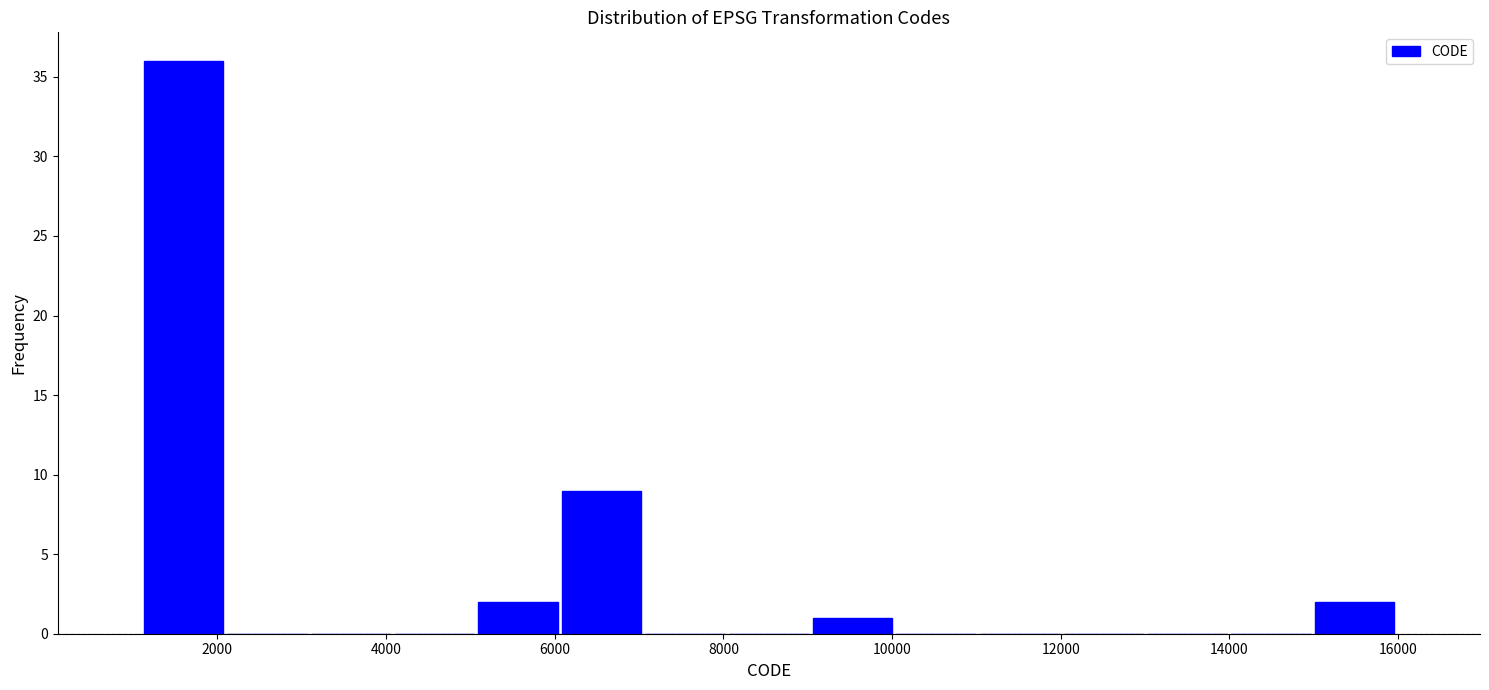

Reading left to right, transcribe this chart: for each bar, give the range it covers on the x-axis and its height. Neither the bar edges nor the heights are printed on the chart, so give them approximately, as read against the axes.

1200 to 2000: 36
2000 to 3000: 0
3000 to 4000: 0
4000 to 5000: 0
5000 to 6000: 2
6000 to 7000: 9
7000 to 8000: 0
8000 to 9000: 0
9000 to 10000: 1
10000 to 11000: 0
11000 to 12000: 0
12000 to 13000: 0
13000 to 14000: 0
14000 to 15000: 0
15000 to 16000: 2